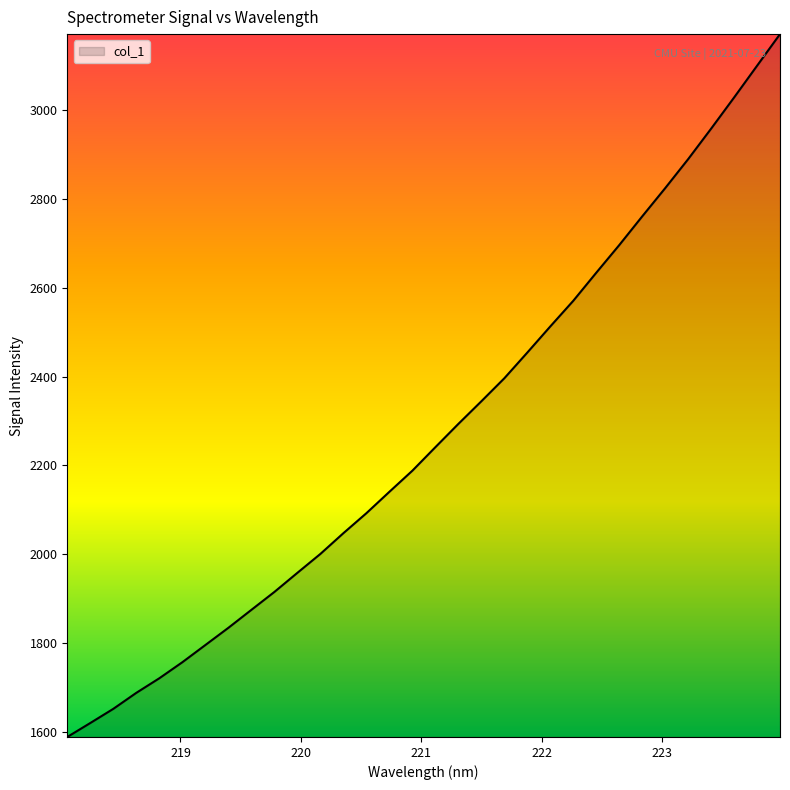

What is the maximum value shown in the chart?

3171.7